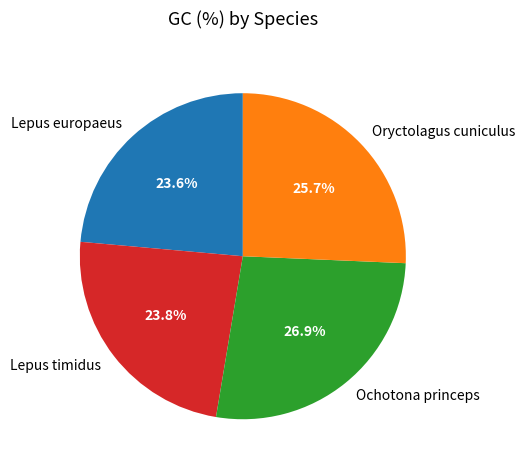

True or false: Lepus timidus accounts for 38% of the total.

False